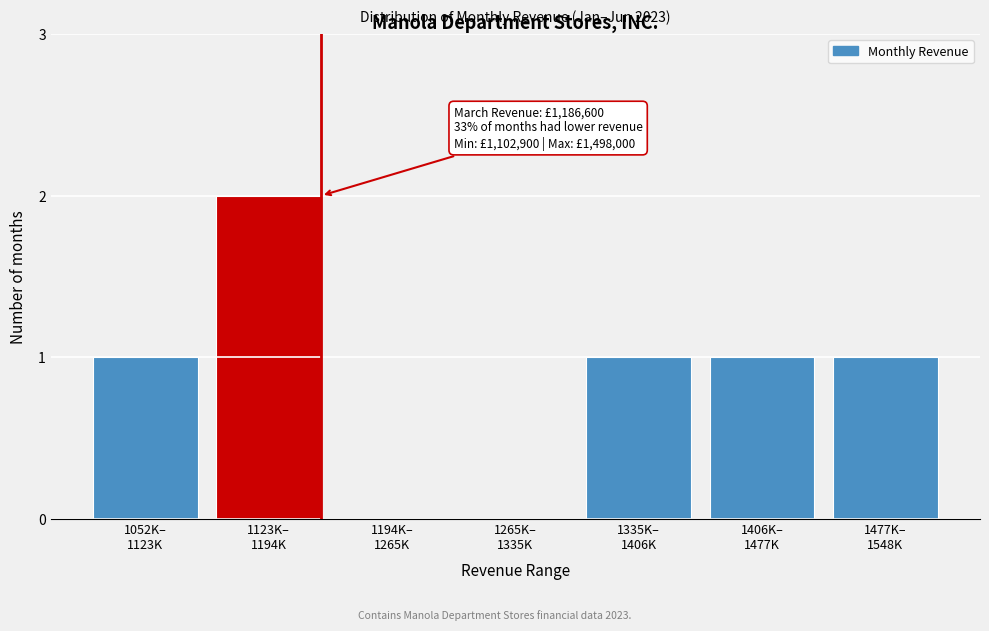

What is the sum of all values?

6